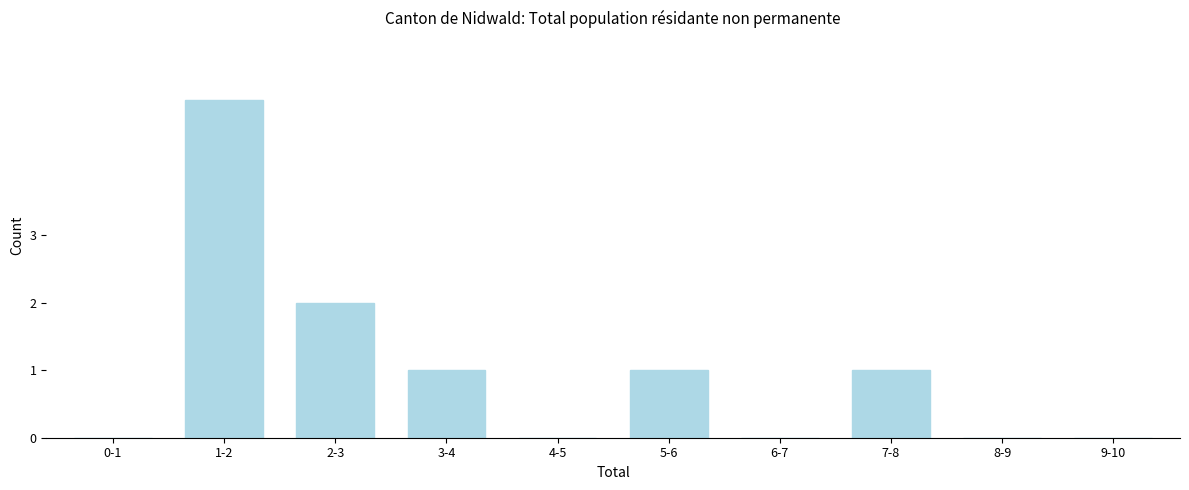

Reading left to right, extract all data points from this chart.

0-1=0	1-2=5	2-3=2	3-4=1	4-5=0	5-6=1	6-7=0	7-8=1	8-9=0	9-10=0